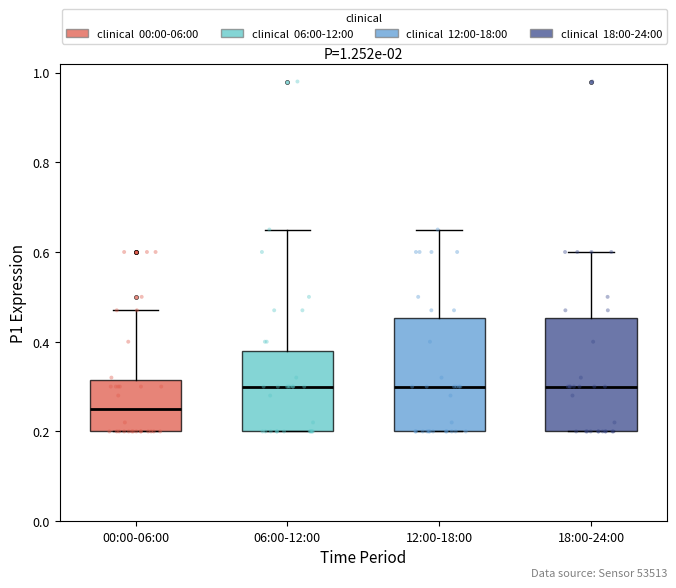

Where is the upper edge of the box for 06:00-12:00 on the y-axis? The values are not printed on the chart, so give them approximately, as read against the axis.

0.38